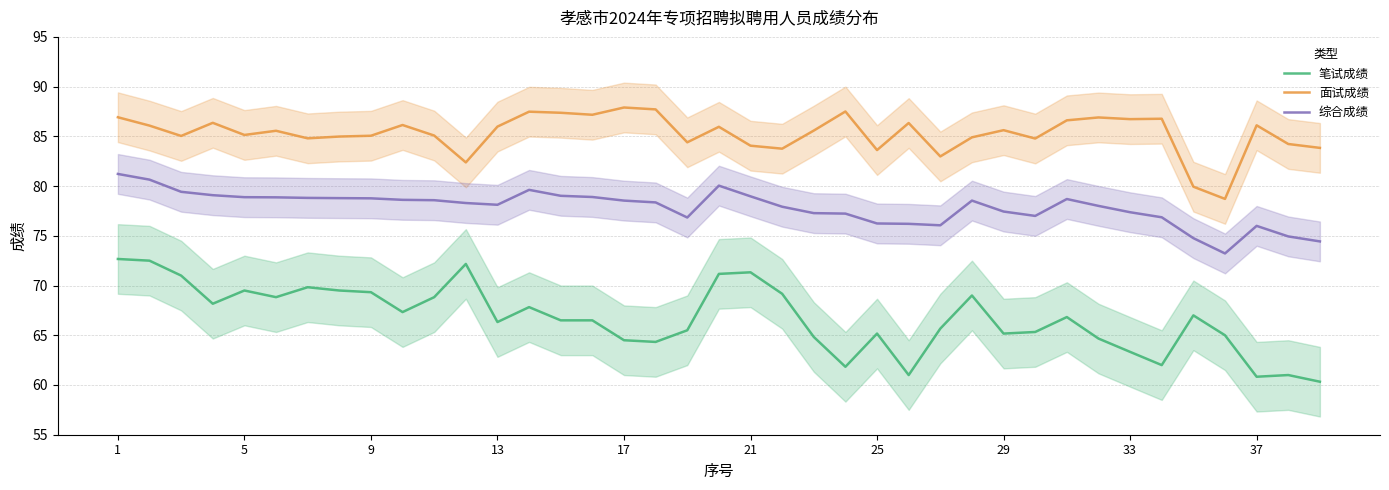

What is the highest value of the 综合成绩 series?

81.2